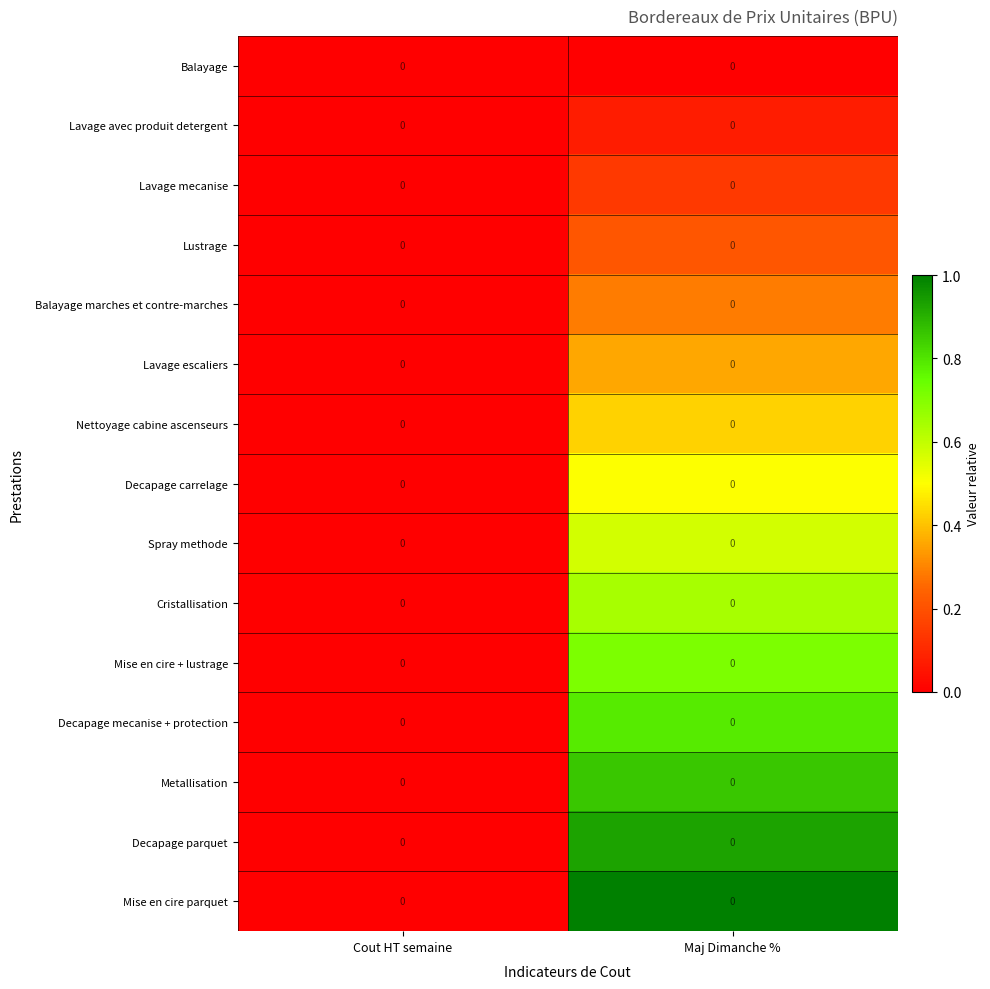

Reading left to right, what are all the values shown in this chart?

Balayage: Cout HT semaine=0.0	Maj Dimanche %=0.0
Lavage avec produit detergent: Cout HT semaine=0.0	Maj Dimanche %=0.0
Lavage mecanise: Cout HT semaine=0.0	Maj Dimanche %=0.0
Lustrage: Cout HT semaine=0.0	Maj Dimanche %=0.0
Balayage marches et contre-marches: Cout HT semaine=0.0	Maj Dimanche %=0.0
Lavage escaliers: Cout HT semaine=0.0	Maj Dimanche %=0.0
Nettoyage cabine ascenseurs: Cout HT semaine=0.0	Maj Dimanche %=0.0
Decapage carrelage: Cout HT semaine=0.0	Maj Dimanche %=0.0
Spray methode: Cout HT semaine=0.0	Maj Dimanche %=0.0
Cristallisation: Cout HT semaine=0.0	Maj Dimanche %=0.0
Mise en cire + lustrage: Cout HT semaine=0.0	Maj Dimanche %=0.0
Decapage mecanise + protection: Cout HT semaine=0.0	Maj Dimanche %=0.0
Metallisation: Cout HT semaine=0.0	Maj Dimanche %=0.0
Decapage parquet: Cout HT semaine=0.0	Maj Dimanche %=0.0
Mise en cire parquet: Cout HT semaine=0.0	Maj Dimanche %=0.0